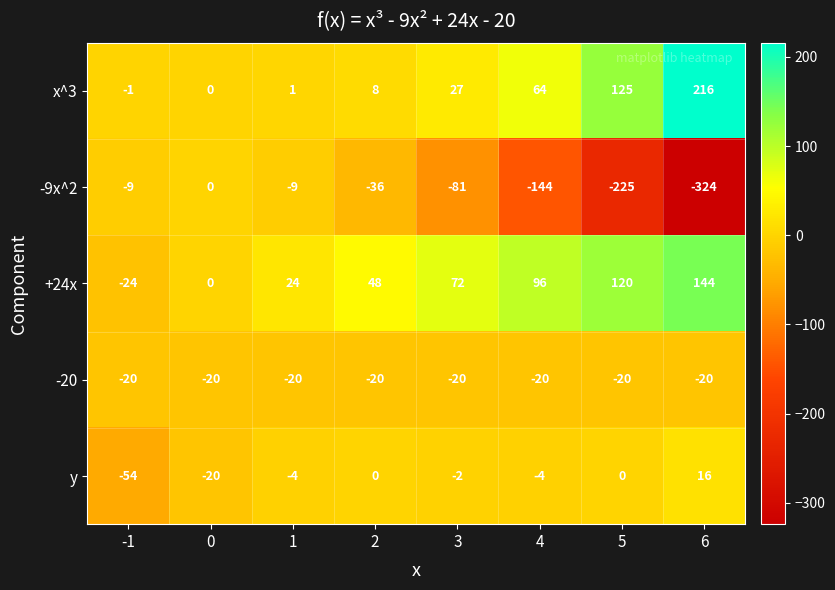

The -9x^2 series shows -225 at 5. True or false?

True